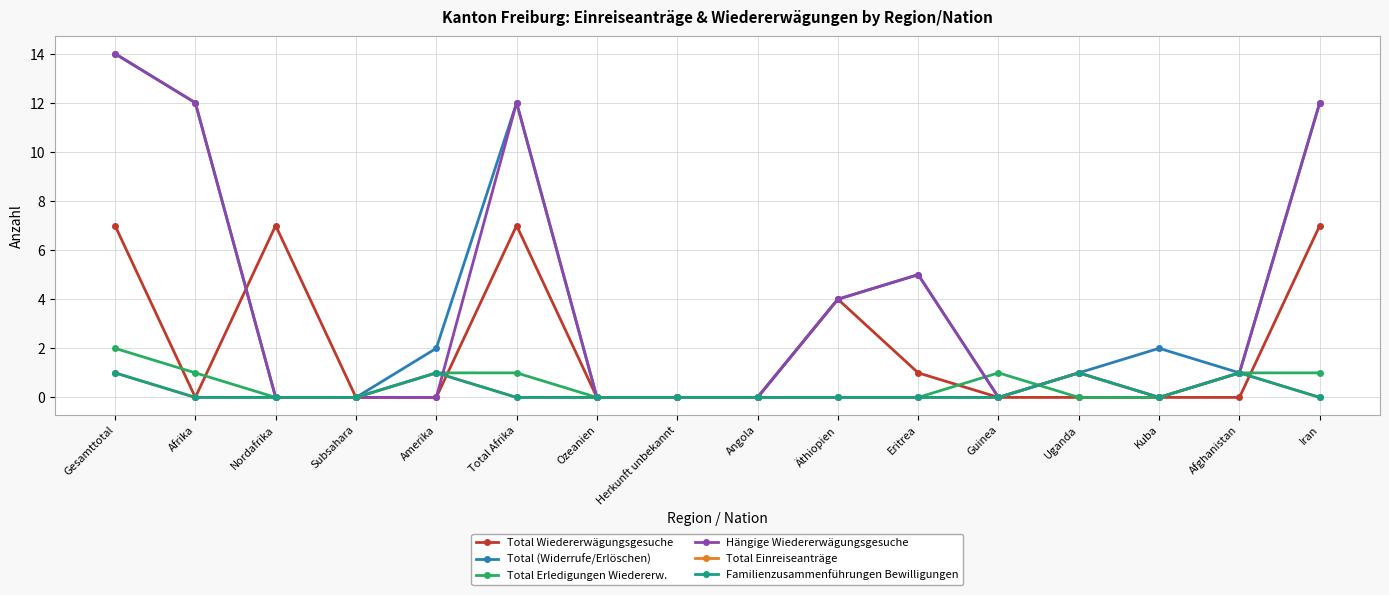

What is the highest value of the Total Erledigungen Wiedererw. series?

2